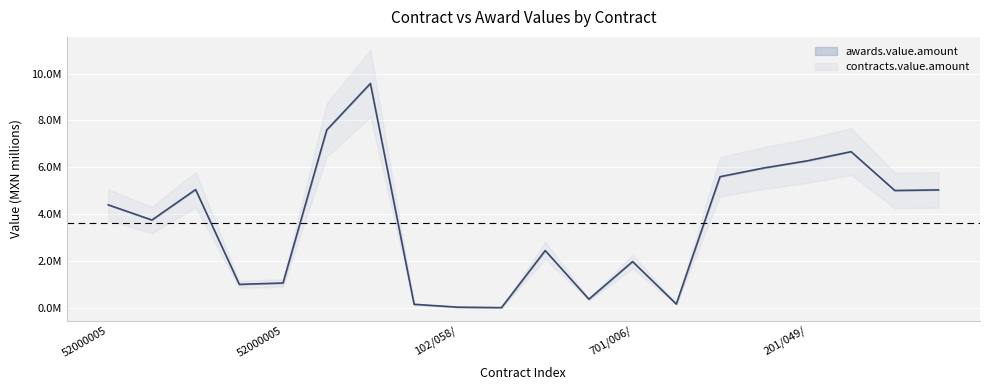

At which label is the value closest to 4?

11137001